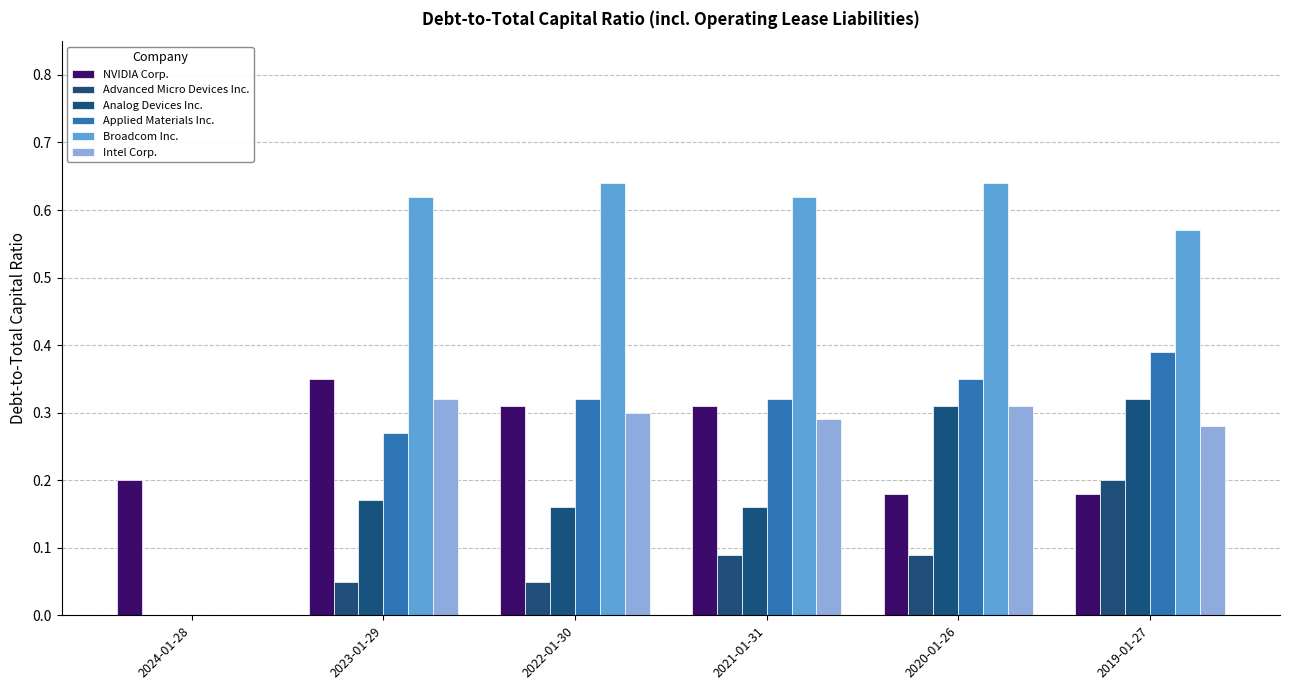

What are all the series names shown in the legend?

NVIDIA Corp., Advanced Micro Devices Inc., Analog Devices Inc., Applied Materials Inc., Broadcom Inc., Intel Corp.